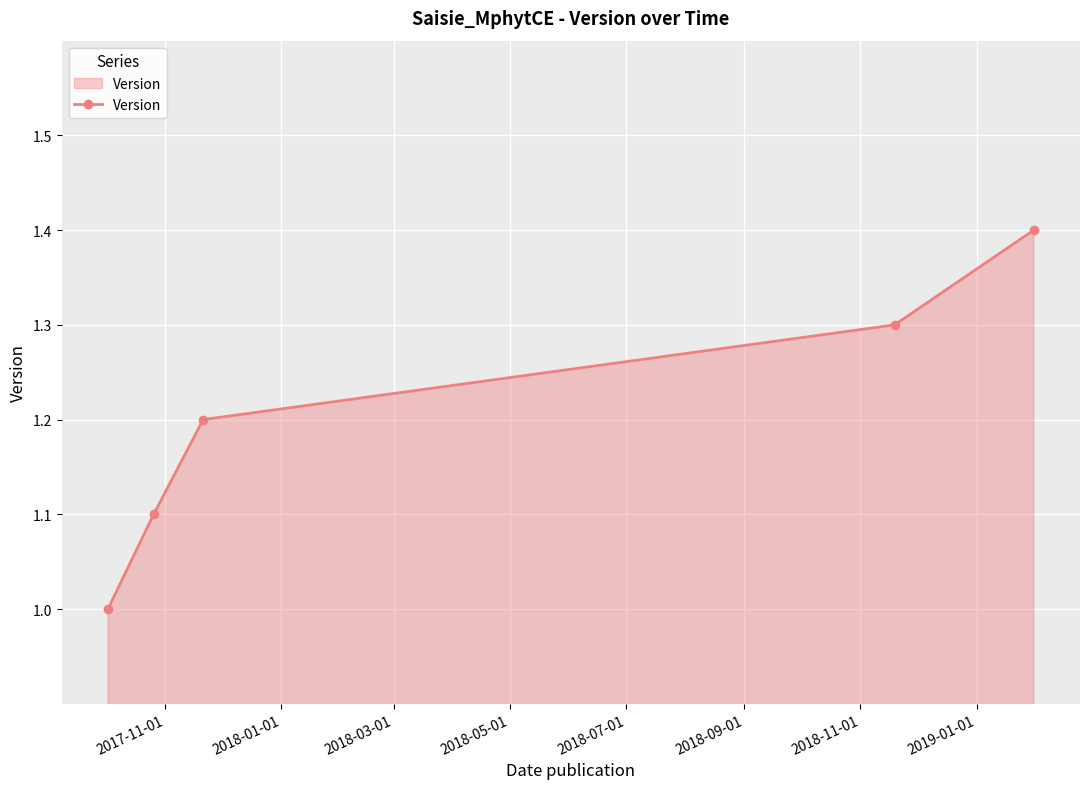

Reading left to right, transcribe all the data shown in this chart.

1.0	1.1	1.2	1.3	1.4